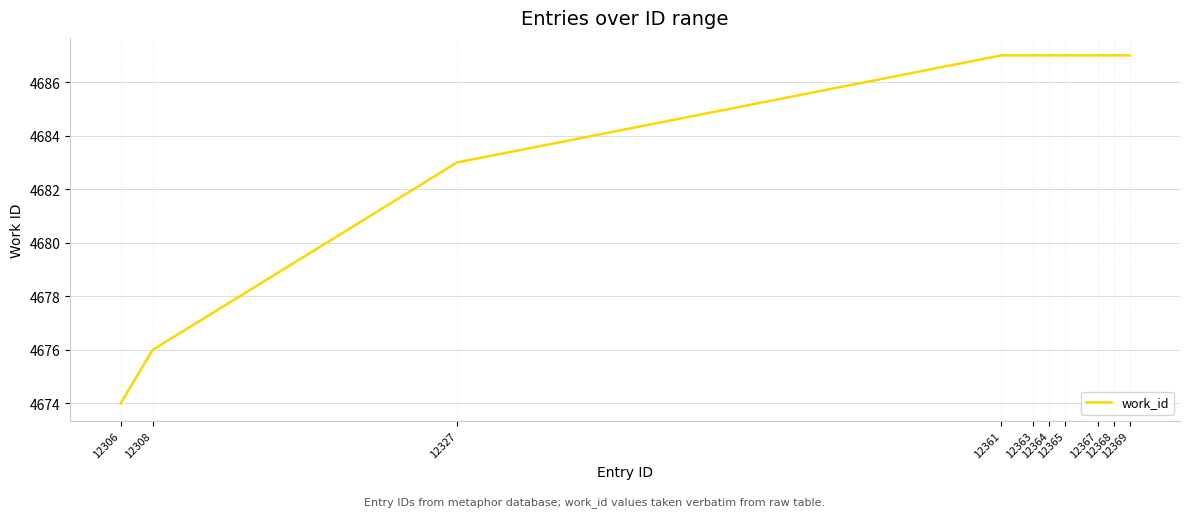

Reading right to left, extract all data points from this chart.

12369=4687	12368=4687	12367=4687	12365=4687	12364=4687	12363=4687	12361=4687	12327=4683	12308=4676	12306=4674